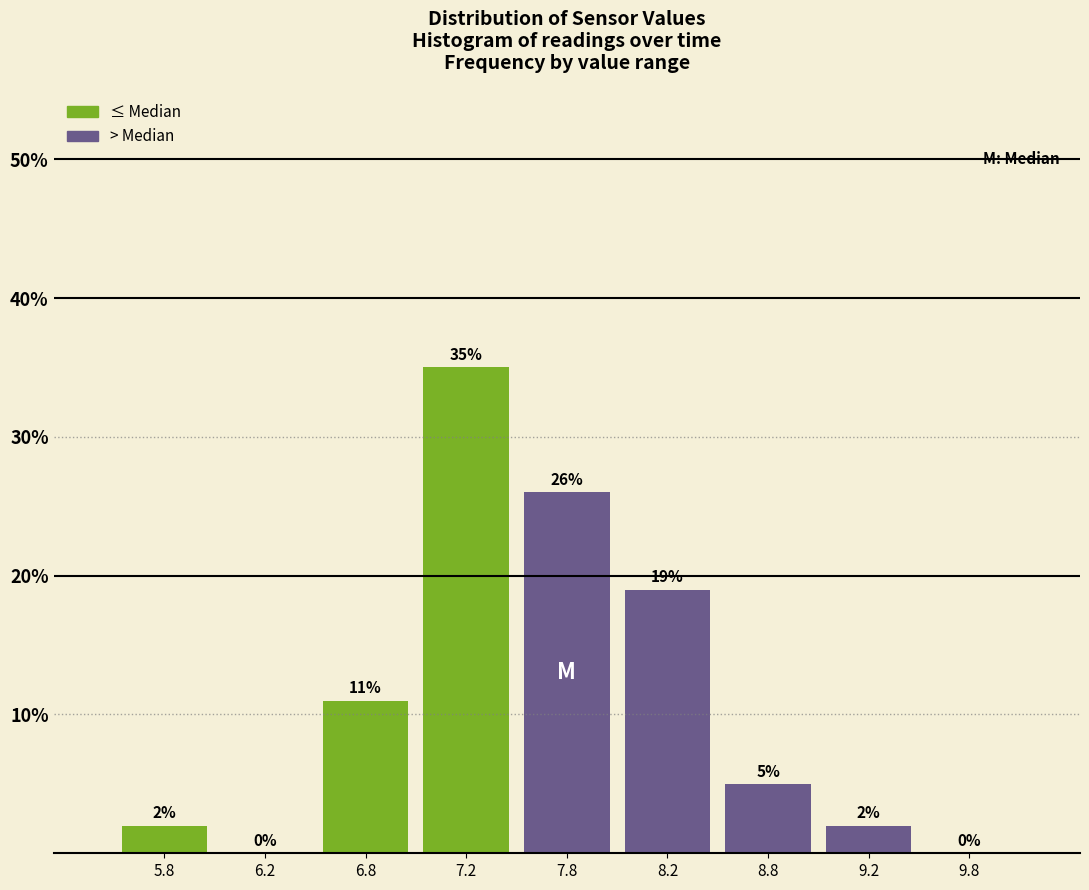

Over which range of the x-axis is the bar tallest?

7.0 to 7.5